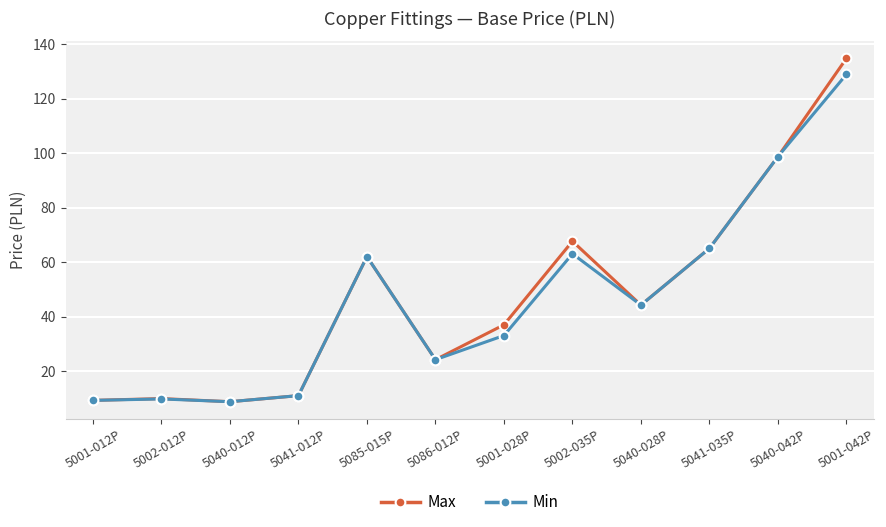

Which series has the largest range (max minus min)?

Max